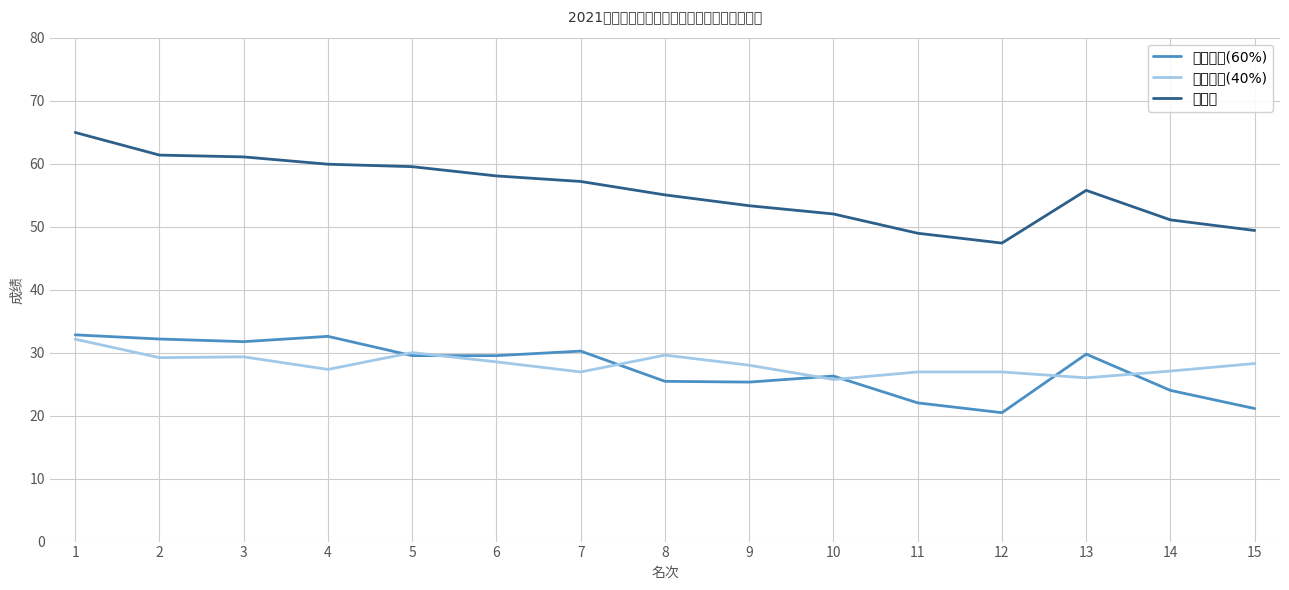

What is the sum of all 笔试成绩(60%) values?

413.0